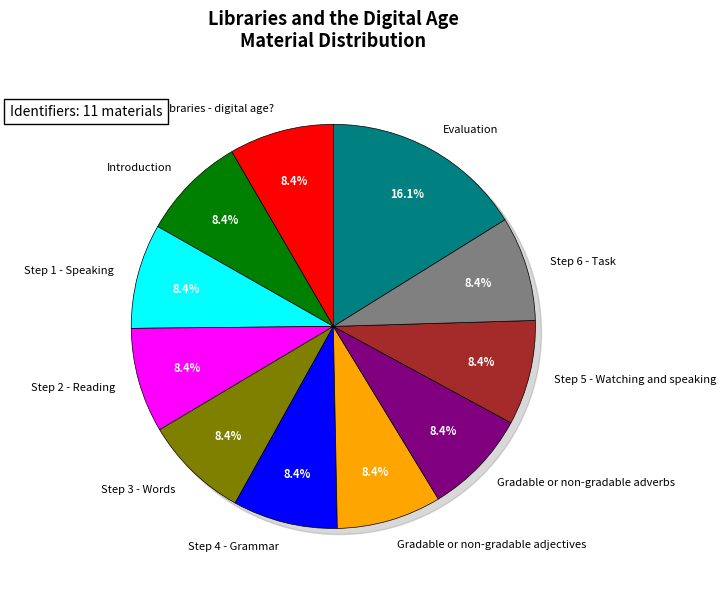

How many segments does this pie chart have?

11